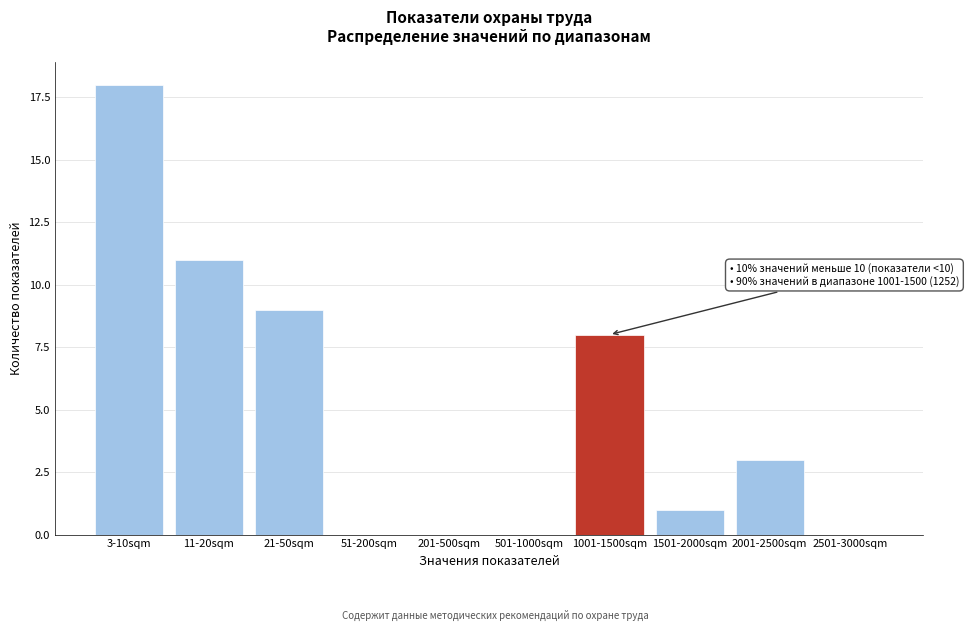

Reading right to left, transcribe all the data shown in this chart.

2501-3000sqm=0	2001-2500sqm=3	1501-2000sqm=1	1001-1500sqm=8	501-1000sqm=0	201-500sqm=0	51-200sqm=0	21-50sqm=9	11-20sqm=11	3-10sqm=18